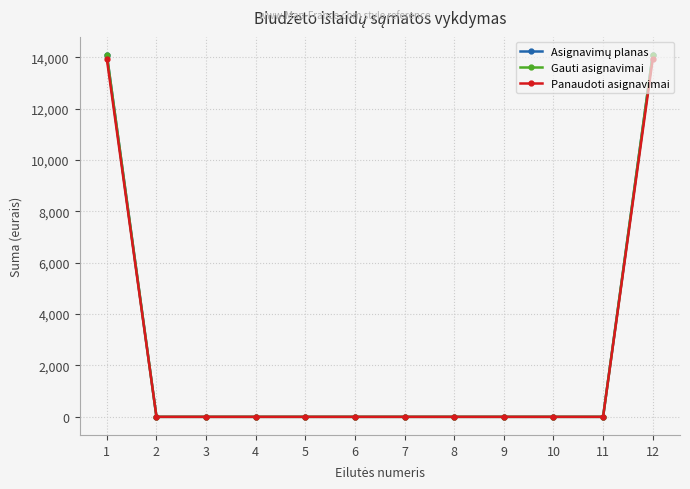

At how many categories does at least one series exceed 8580?

2